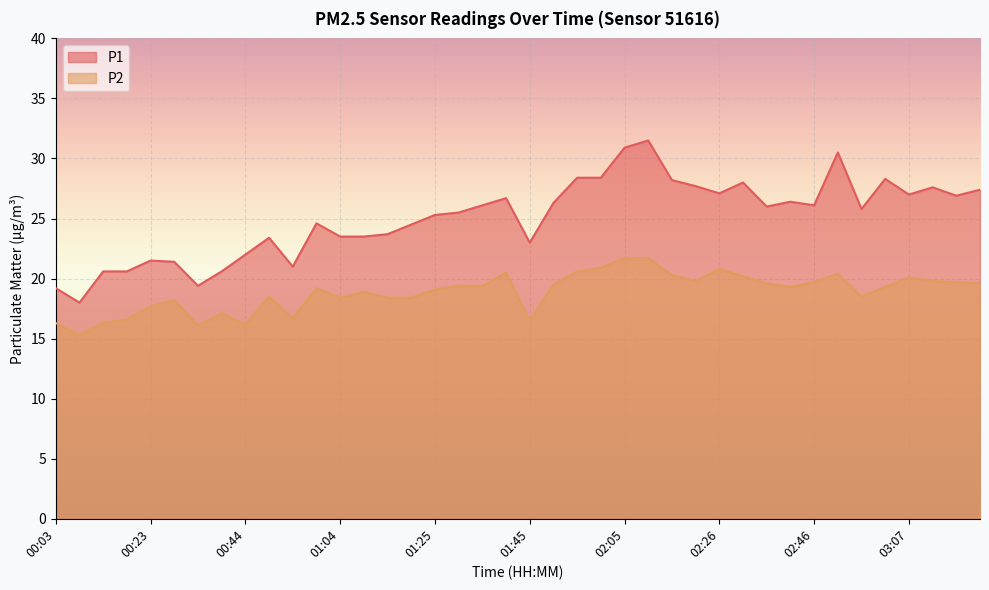

What position from the left is 01:55?

23